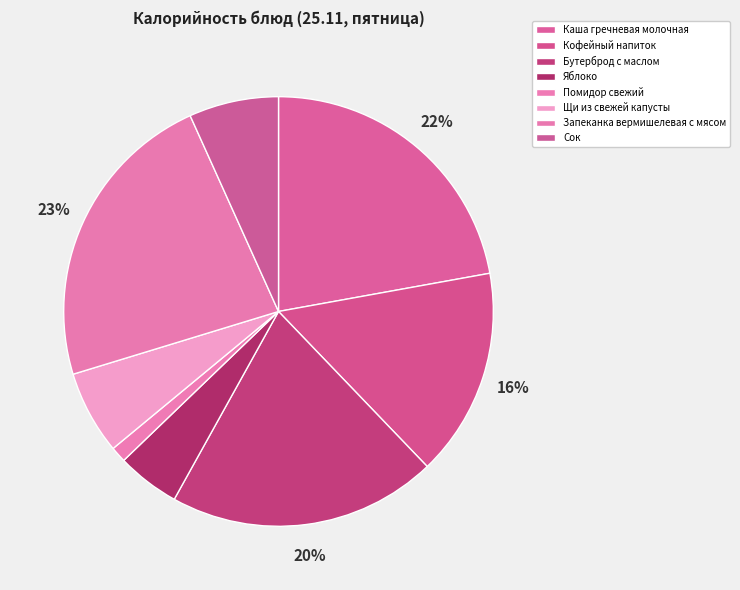

To the nearest percent, what percentage of the pie is Бутерброд с маслом?

20%